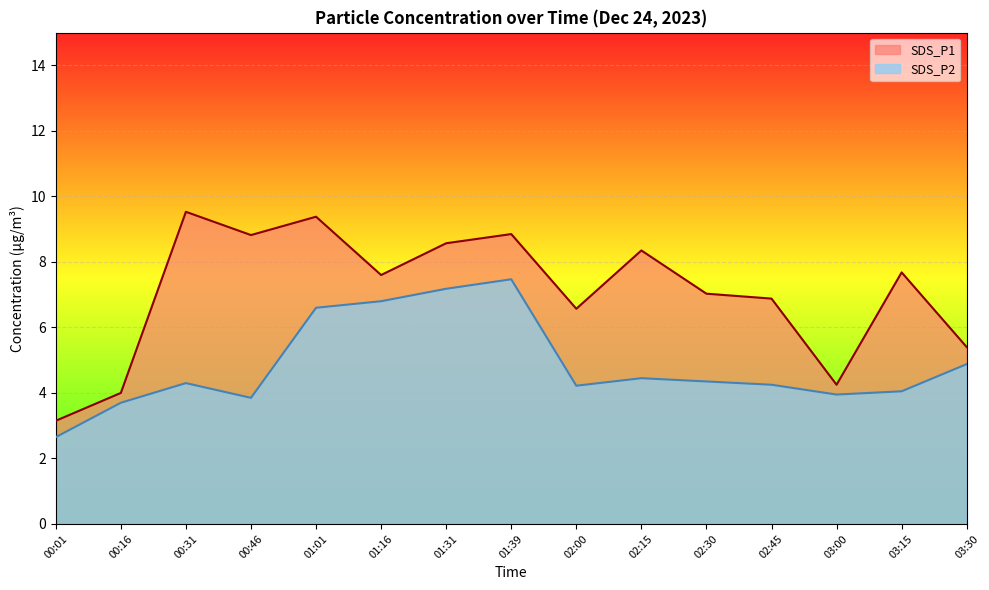

What is the approximate value of SDS_P1 at 01:16?

7.6